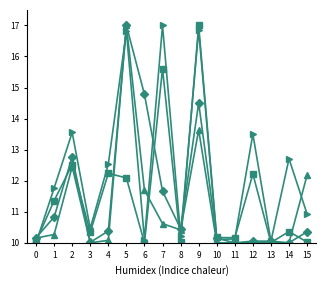

How many lines are shown in the chart?

4